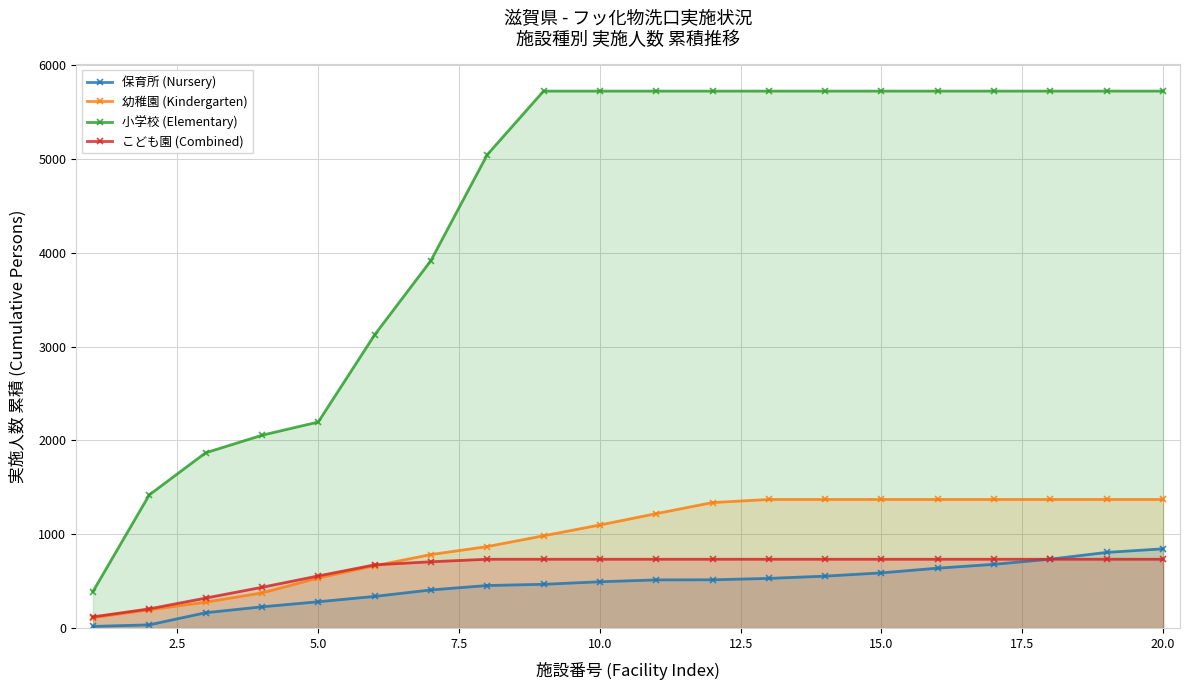

The 保育所 (Nursery) series shows 281 at 5.0. True or false?

True